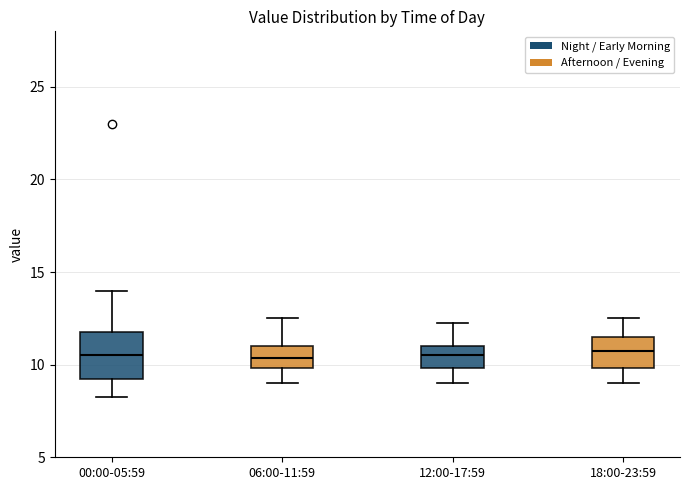

Which box is the tallest, from its lower edge to its upper edge?

00:00-05:59